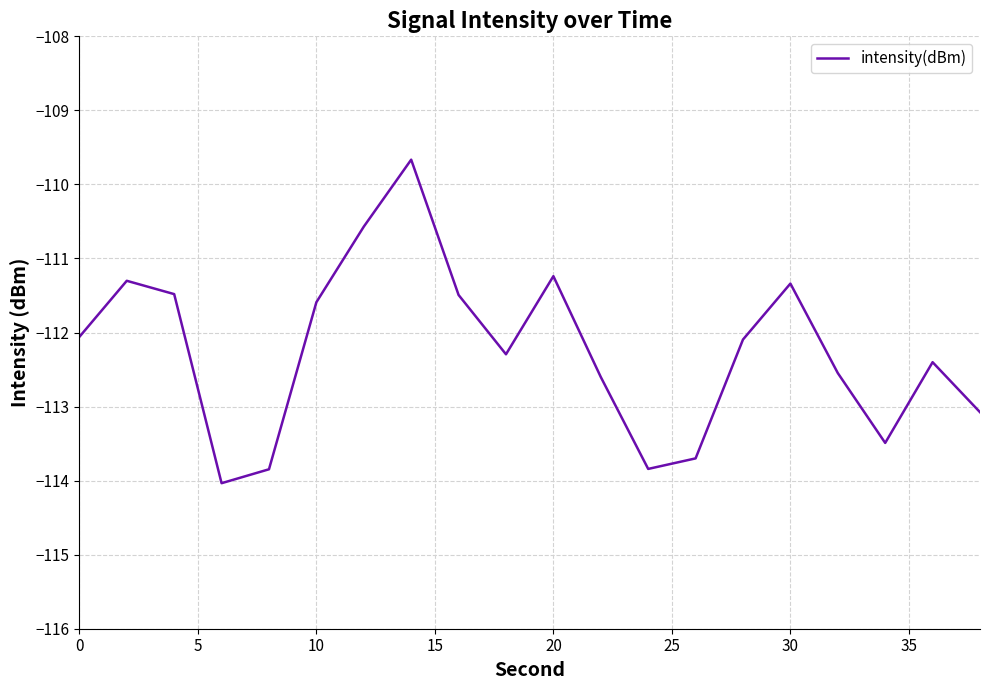

What is the greatest value displayed?

-109.7